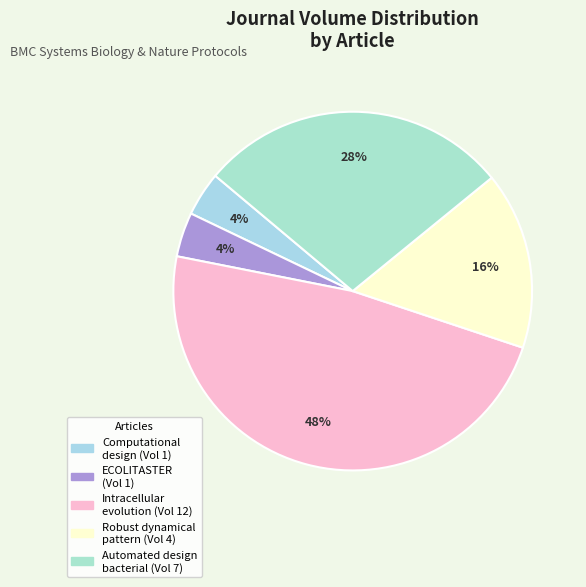

To the nearest percent, what is the average slice percentage?

20%